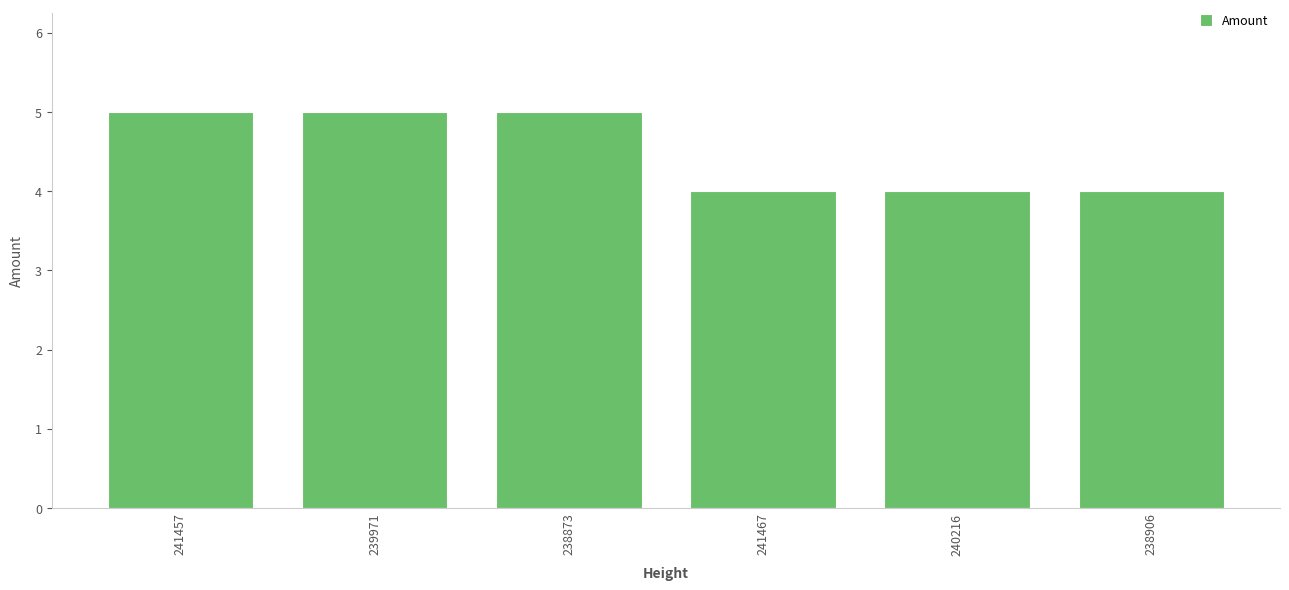

The chart shows a value of 2 at 239971. True or false?

False